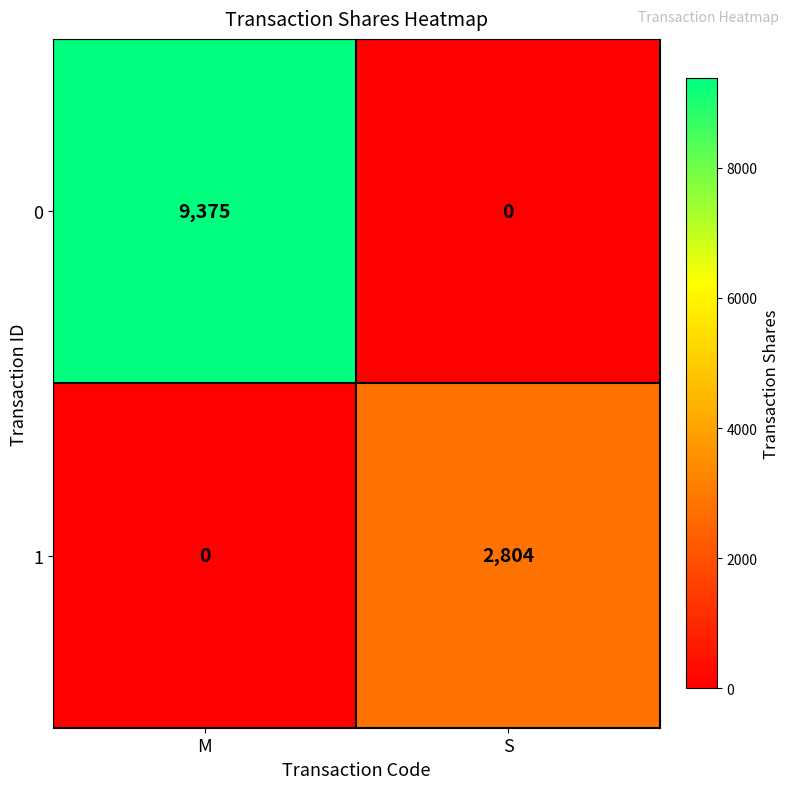

The 0 series shows 13569 at M. True or false?

False